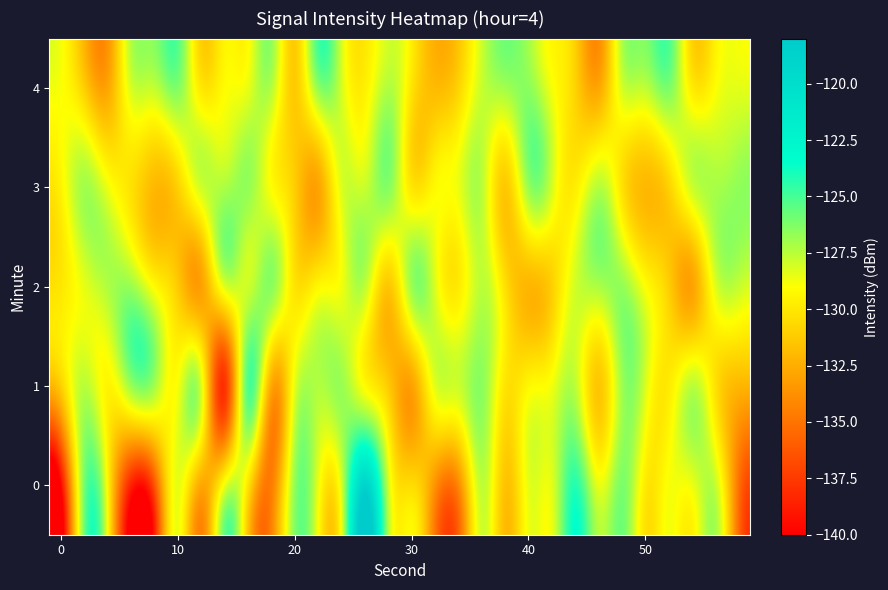

List the series in order of their peak value, lowest first.

2, 3, 4, 1, 0